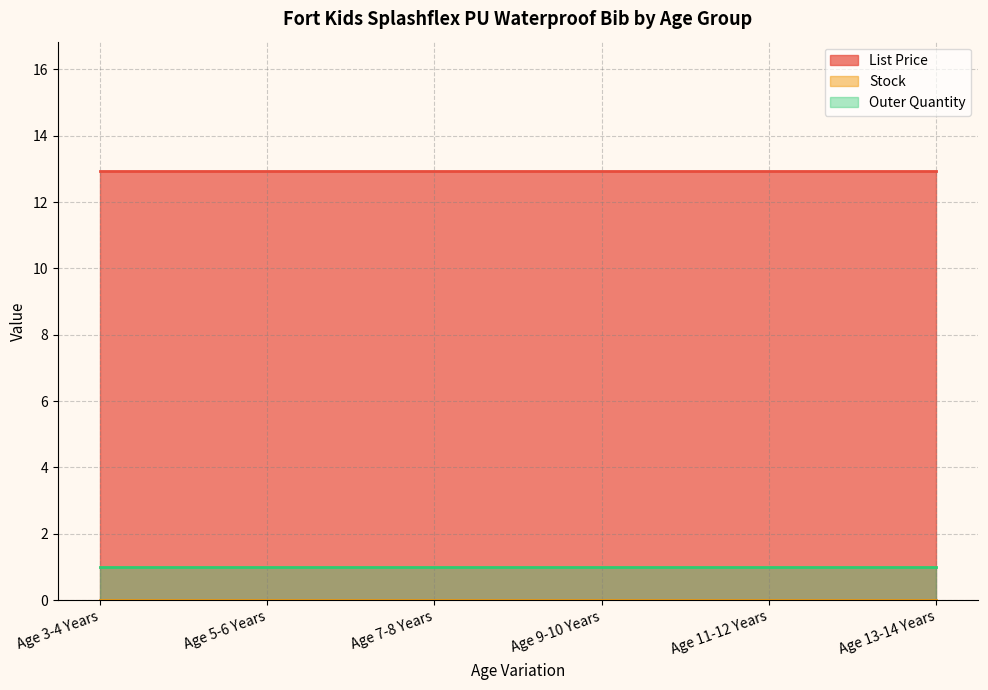

Rank the series by their maximum value, from highest to lowest.

List Price, Outer Quantity, Stock